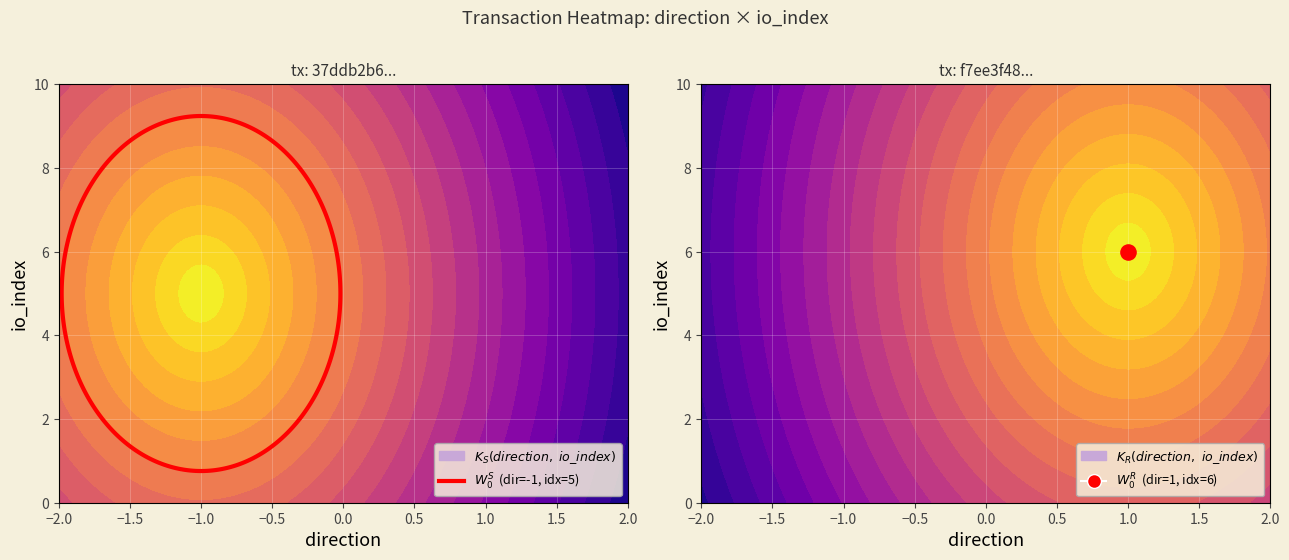

What is the highest value of the f7ee3f48ccd05e9f043e9857a700c4f026fd38c series?

6